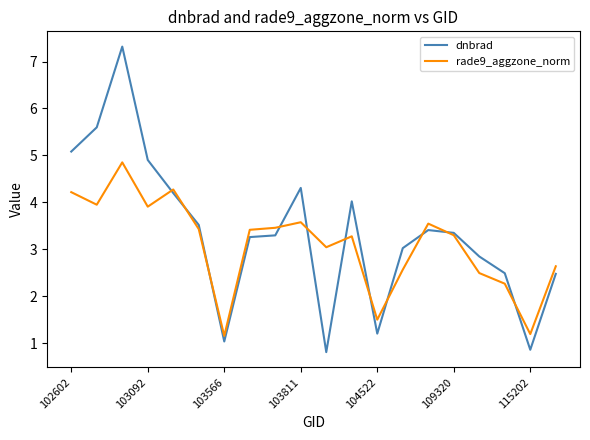

Does the chart have visible grid lines?

No